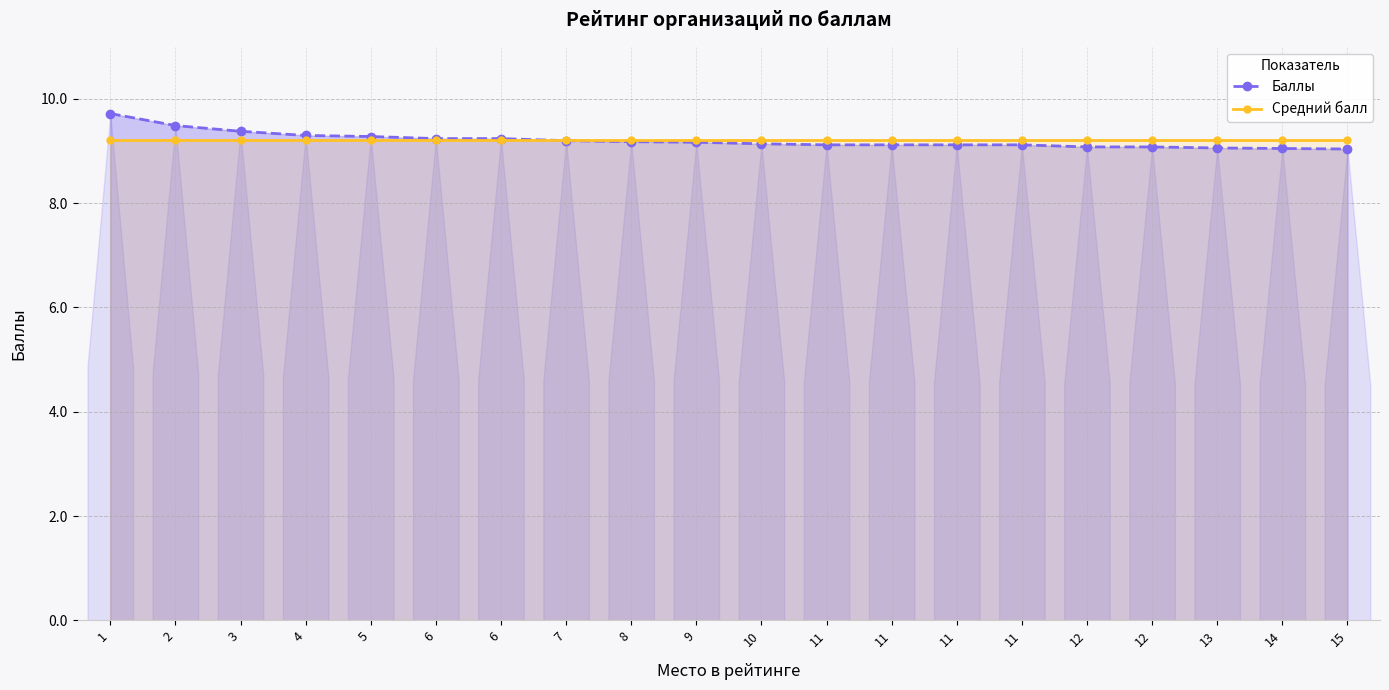

True or false: Баллы has a value of 9.4 at 3.

True